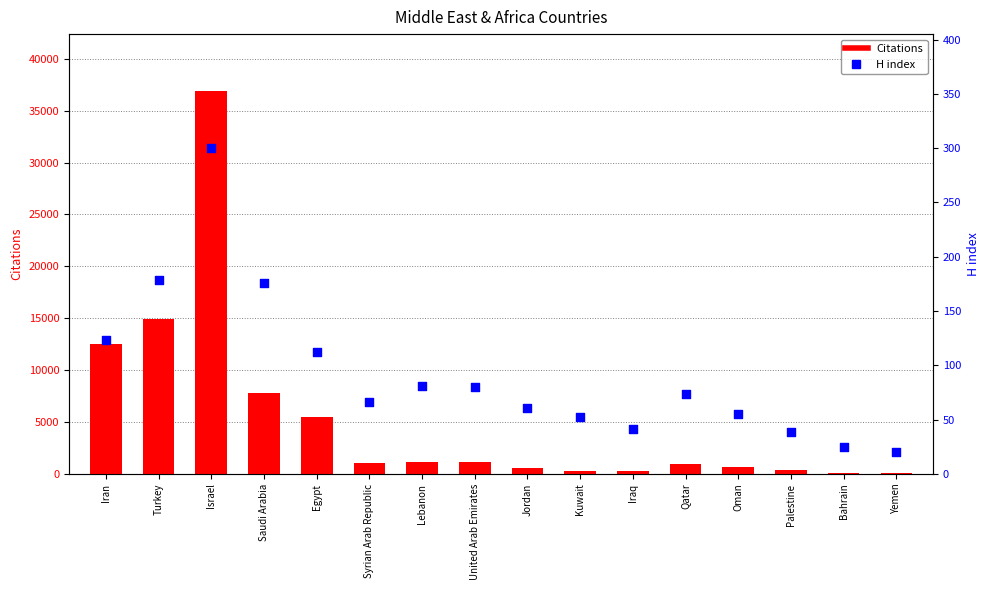

Which series contains the lowest Y value?

H index